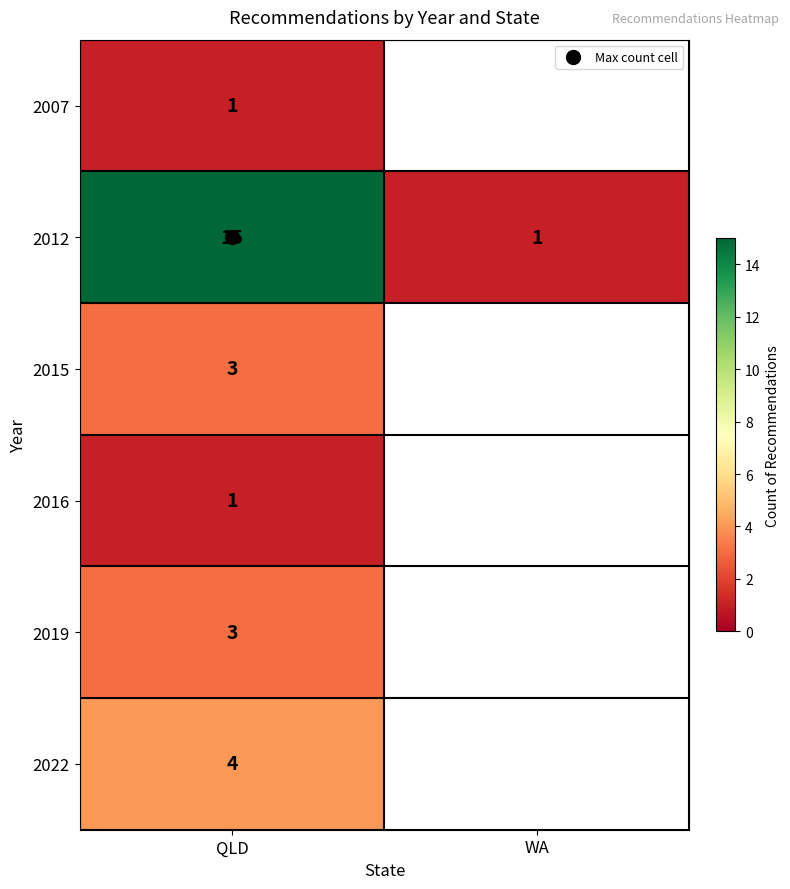

Which category has the highest value across all series?

QLD